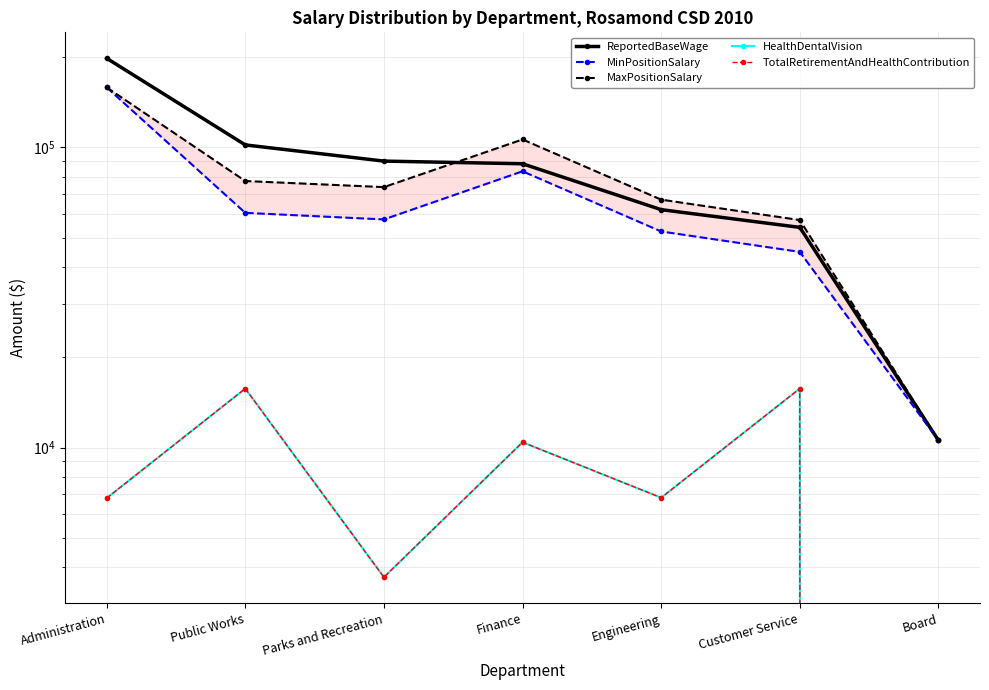

What value does the HealthDentalVision series have at Customer Service, to the nearest 50?

15750